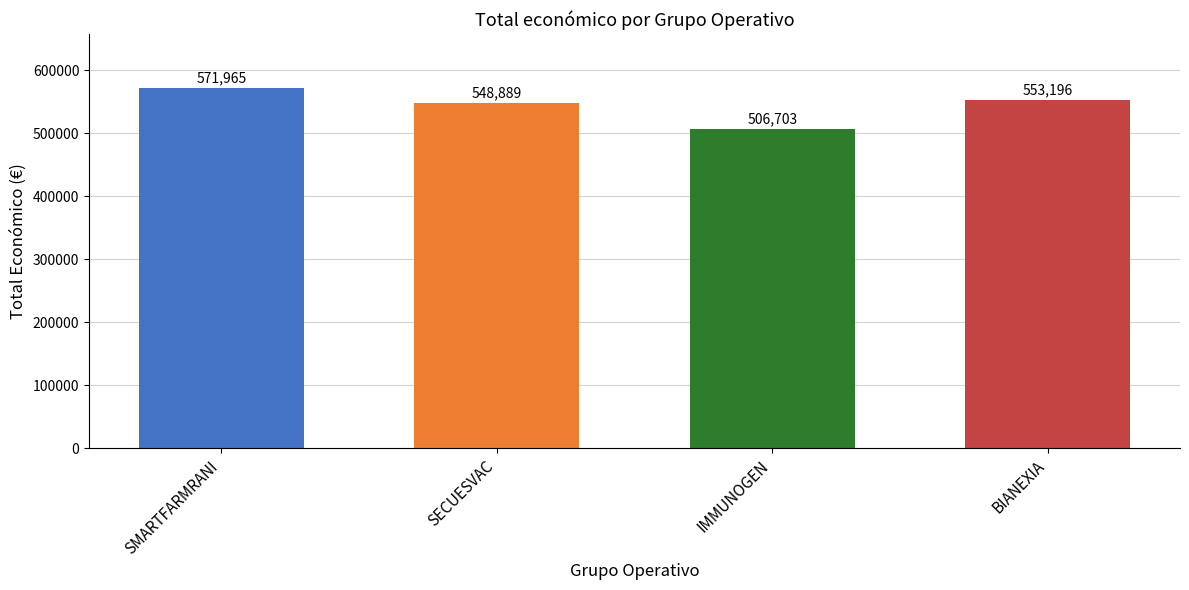

How many data points are less than 553196?

2